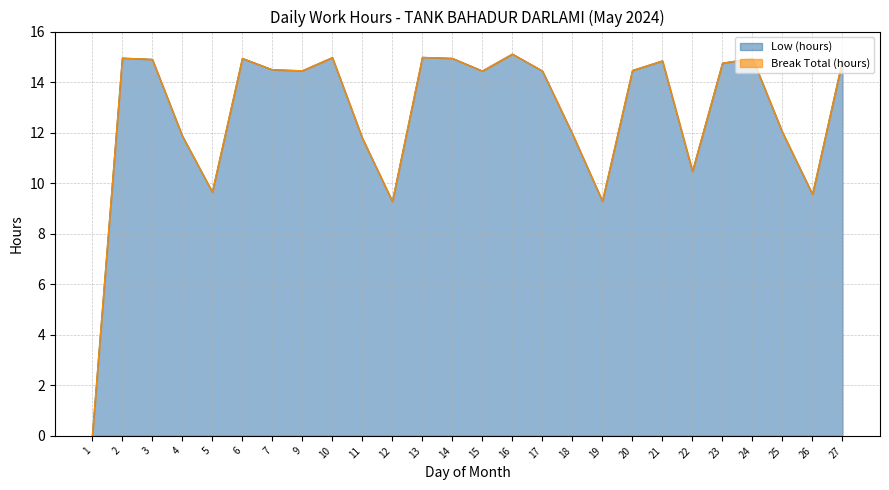

Where is the first local maximum?

2